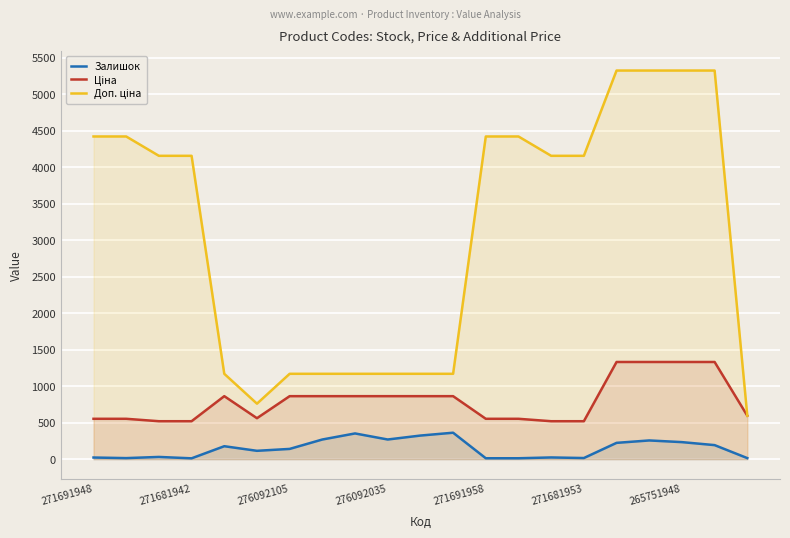

True or false: Залишок has a value of 412.0 at 265751948.

False